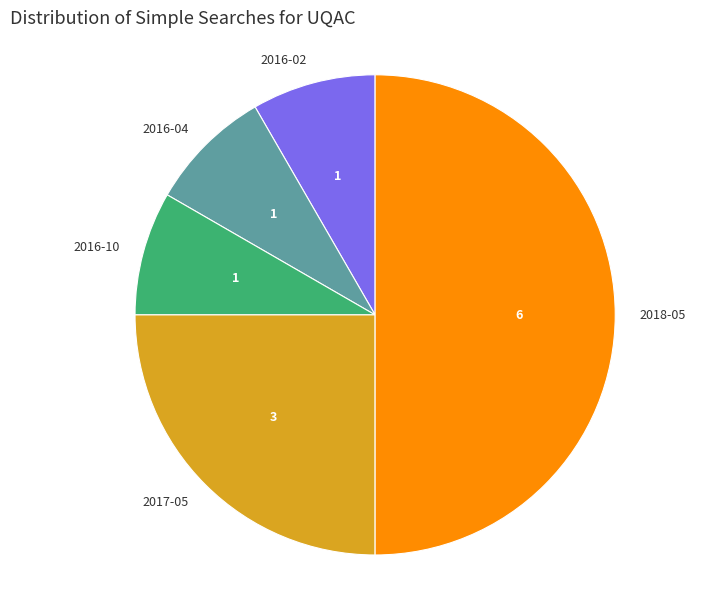

True or false: 2016-02 accounts for 23% of the total.

False